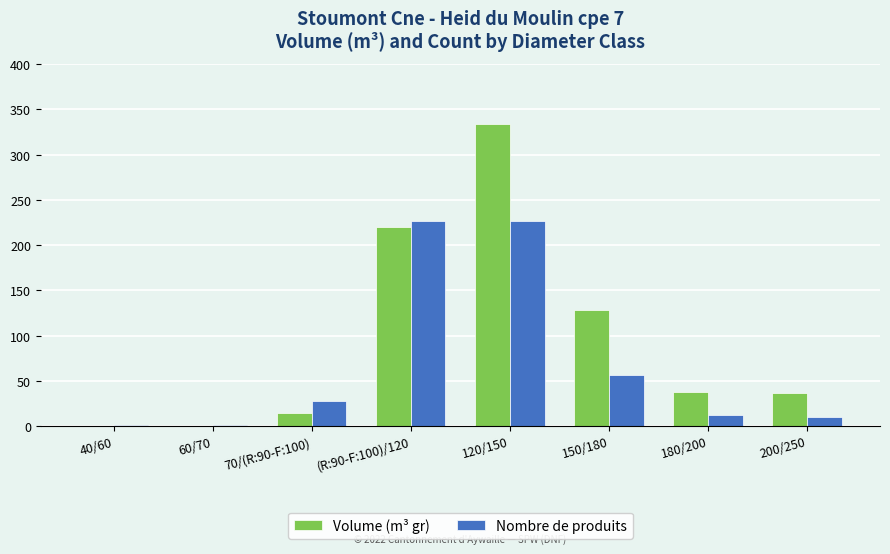

The Volume (m³ gr) series shows 37.2 at 180/200. True or false?

True